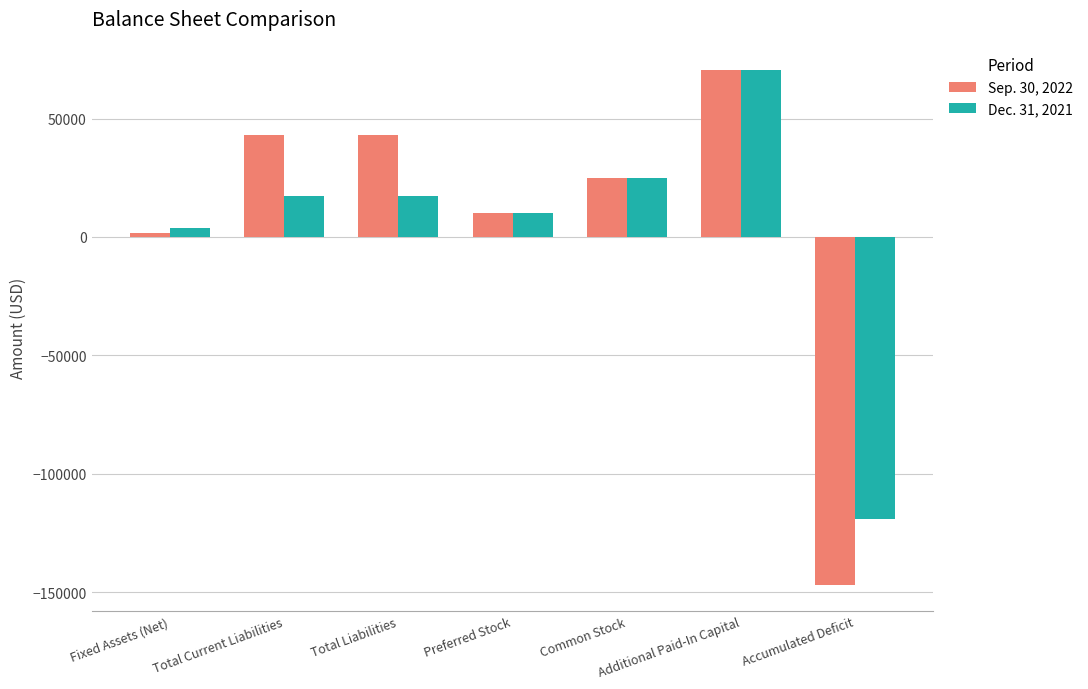

What is the average value of the Sep. 30, 2022 series?

6633